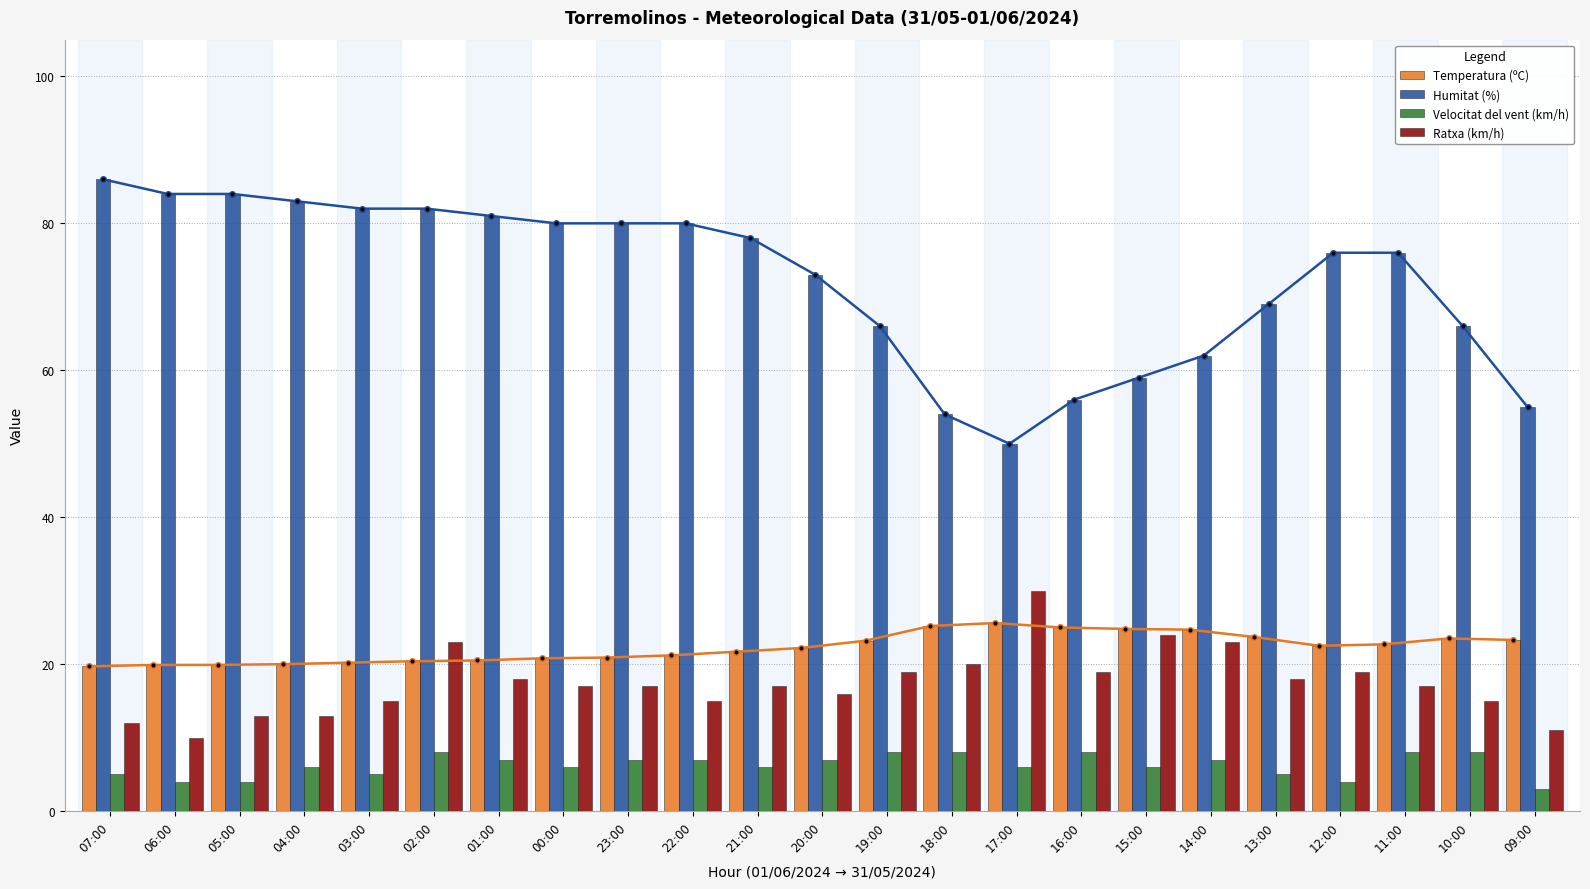

Rank the categories by Temperatura (ºC) value from highest to lowest.

17:00, 18:00, 16:00, 15:00, 14:00, 13:00, 10:00, 09:00, 19:00, 11:00, 12:00, 20:00, 21:00, 22:00, 23:00, 00:00, 01:00, 02:00, 03:00, 04:00, 06:00, 05:00, 07:00